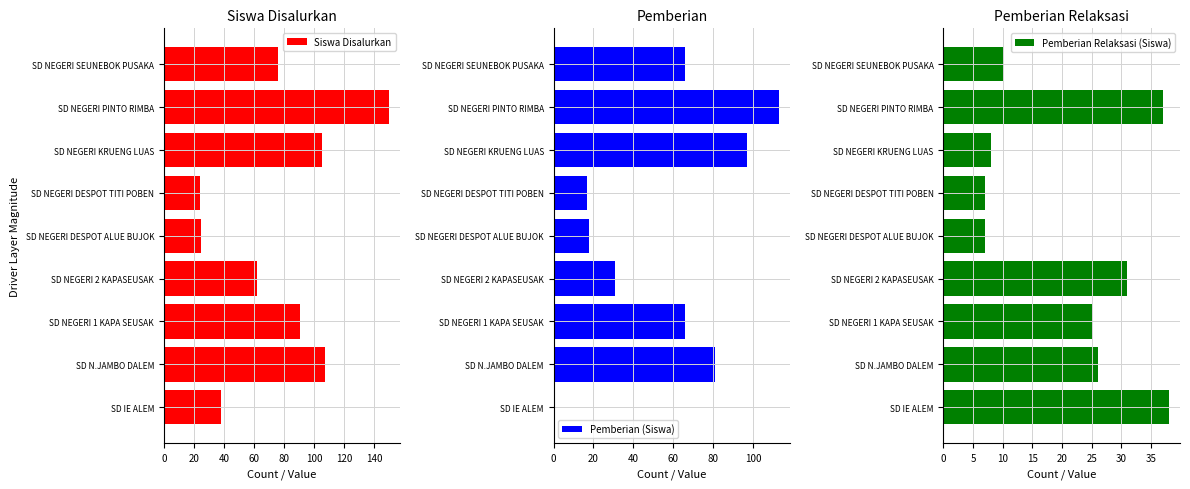

Count the number of data series in this chart.

3